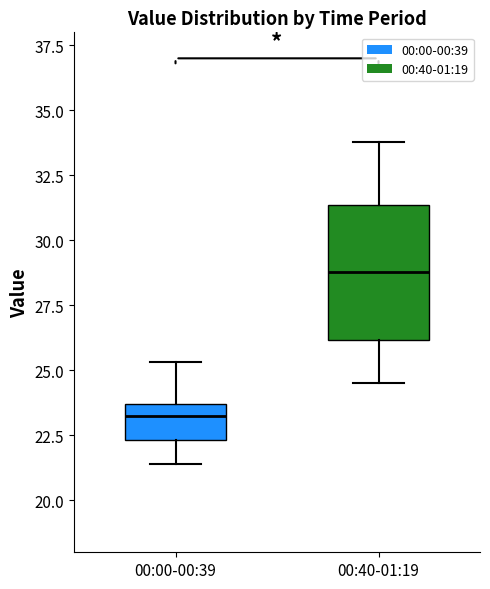

Comparing the boxes themselves (not the whiskers), which one is the tallest?

00:40-01:19